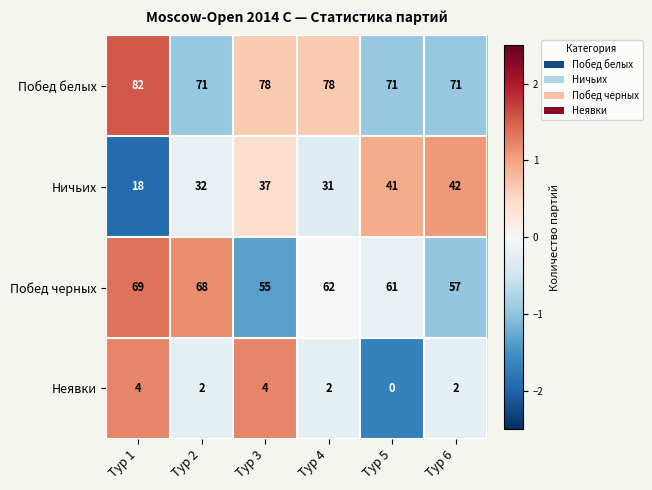

What is the approximate value of Побед белых at Тур 1, to the nearest 10?

80